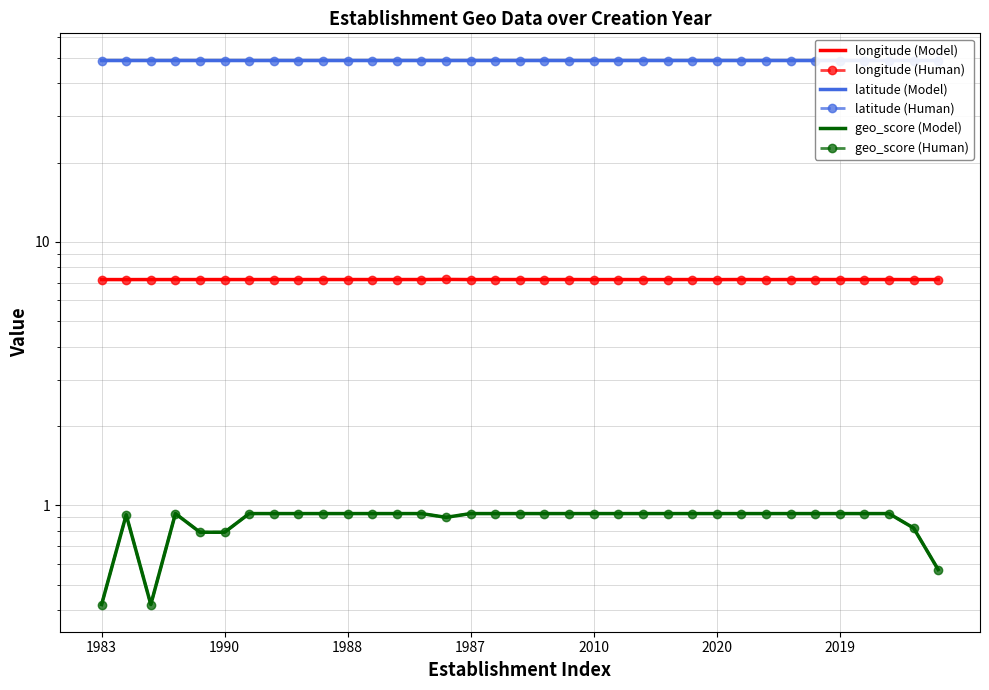

Rank the series at 8 from lowest to highest value.

geo_score (Model), geo_score (Human), longitude (Model), longitude (Human), latitude (Model), latitude (Human)